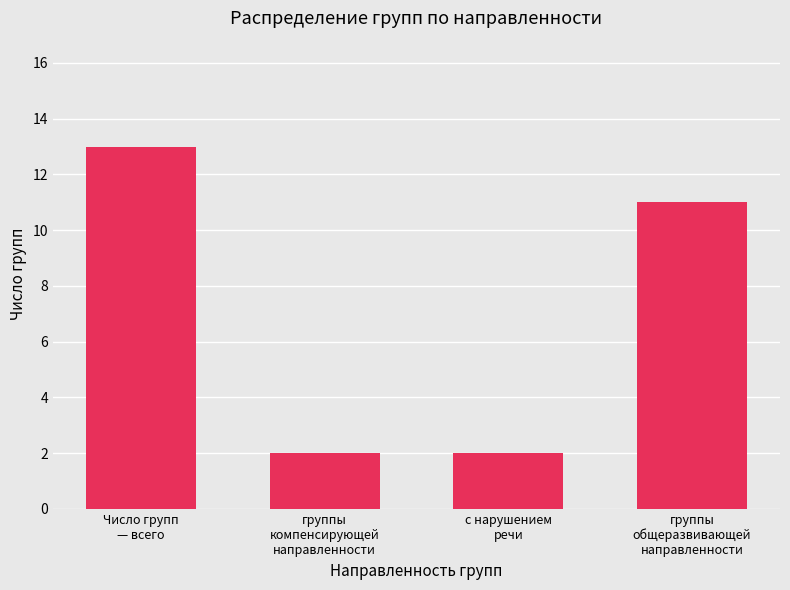

What is the greatest value displayed?

13